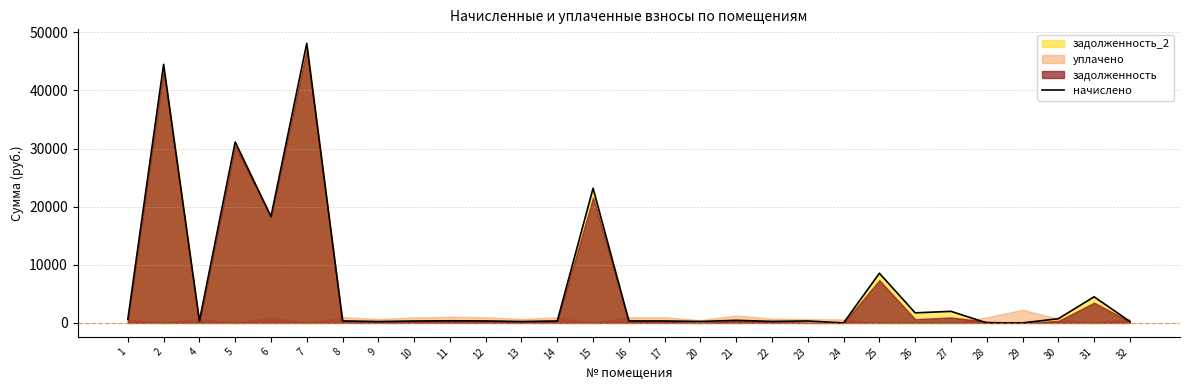

What is the difference between the maximum and second lowest values?

48103.2